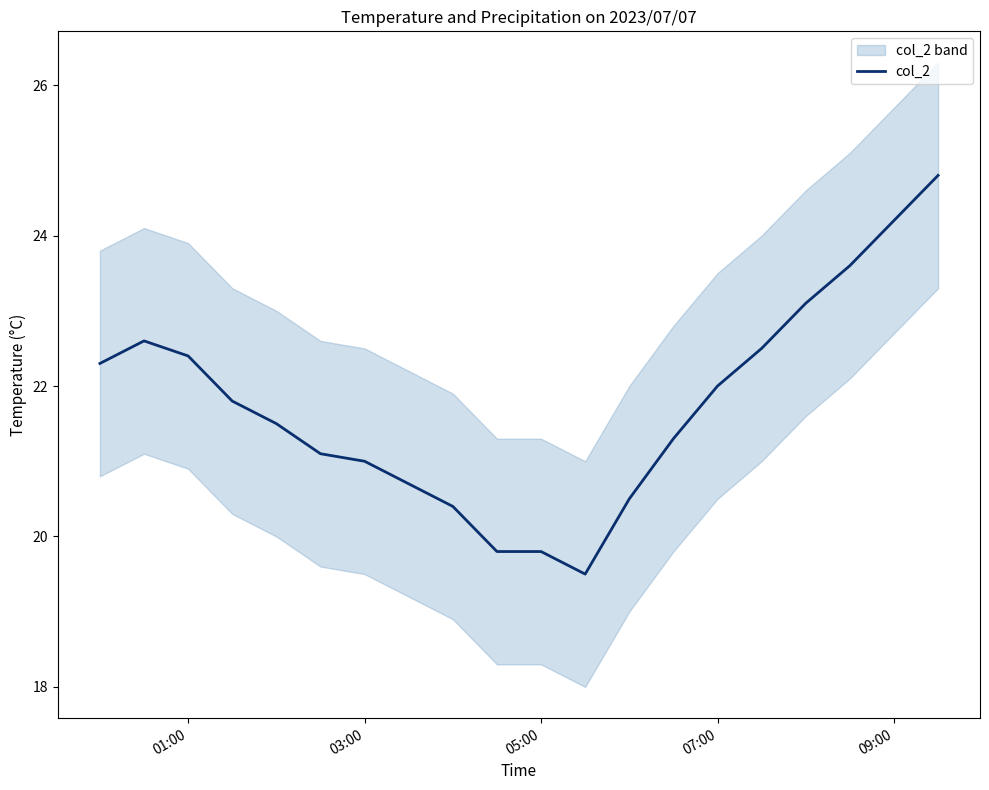

The value of col_2 at 03:00 is 21.0. True or false?

True